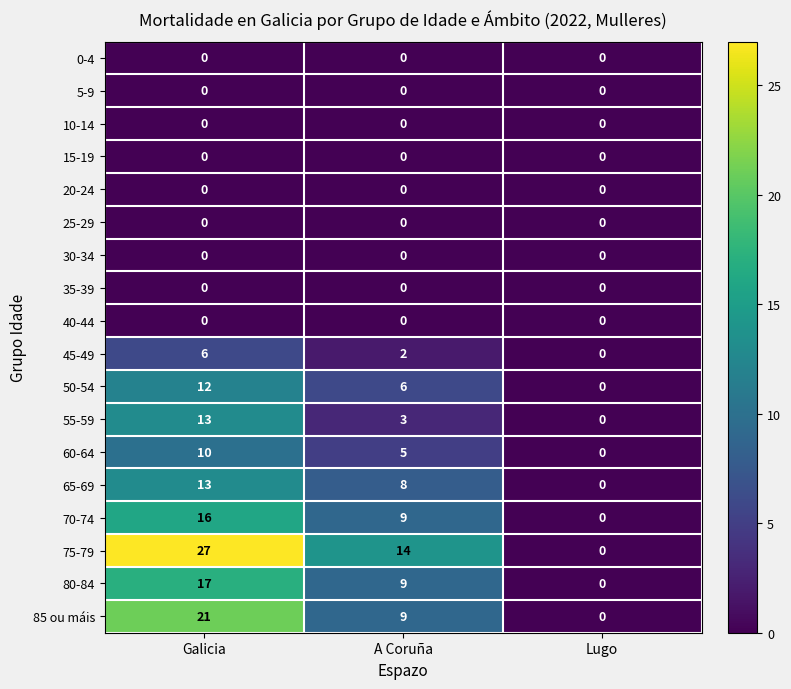

How many data points does each series have?

3